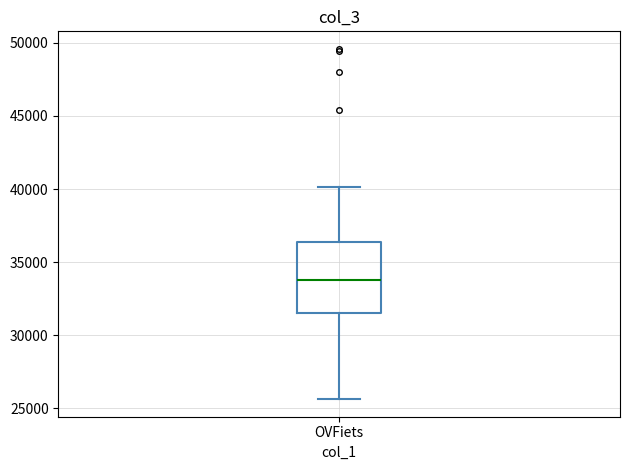

Where does the upper whisker of the box for OVFiets end on the y-axis? The values are not printed on the chart, so give them approximately, as read against the axis.

40000